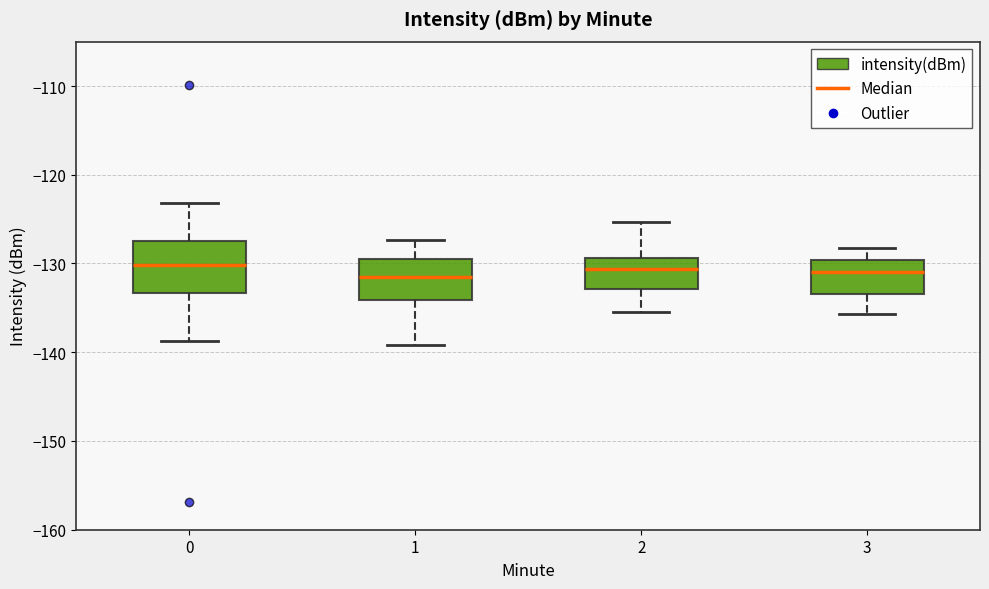

Reading left to right, transcribe this box plot: for each box, give where its median line is, the range the box spans, and where its two whiskers end, as read against the y-axis. The values are not printed on the chart, so give them approximately, as read against the axis.

0: median -130, box -133 to -127, whiskers -139 to -123
1: median -132, box -134 to -130, whiskers -139 to -127
2: median -131, box -133 to -129, whiskers -135 to -125
3: median -131, box -133 to -130, whiskers -136 to -128